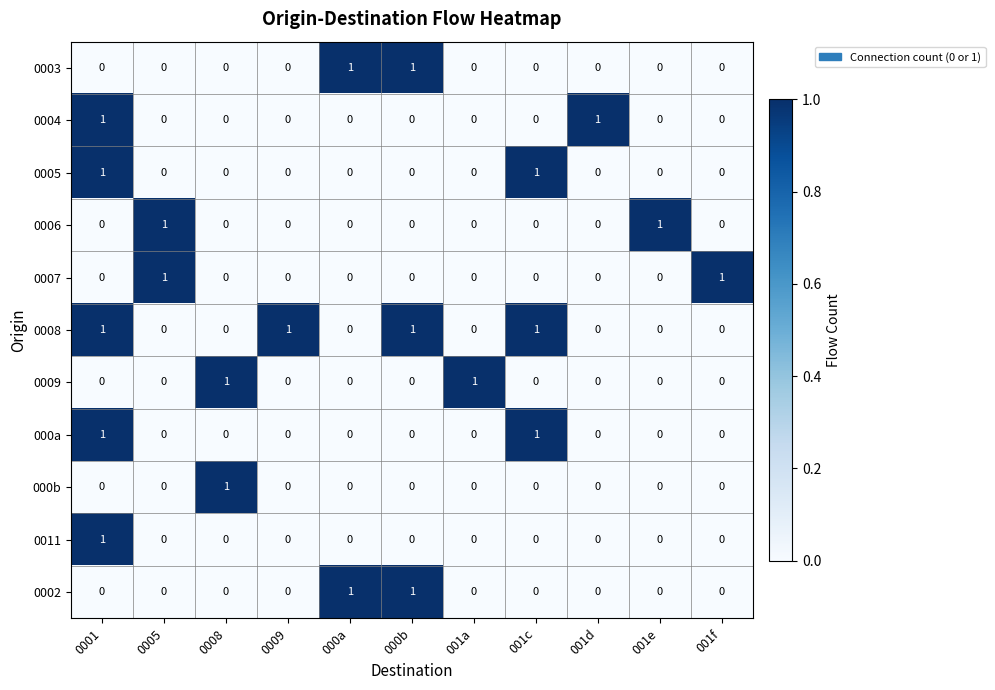

The value of 0011 at 001d is 0. True or false?

True